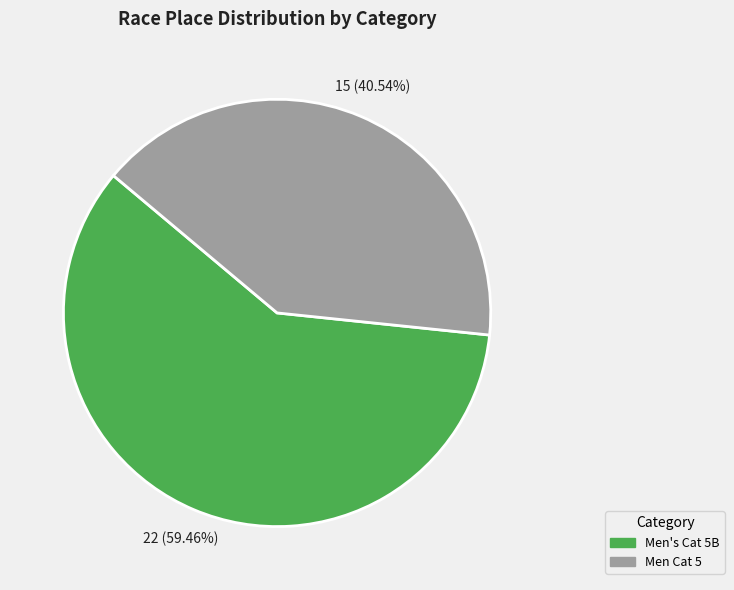

To the nearest percent, what is the average slice percentage?

50%